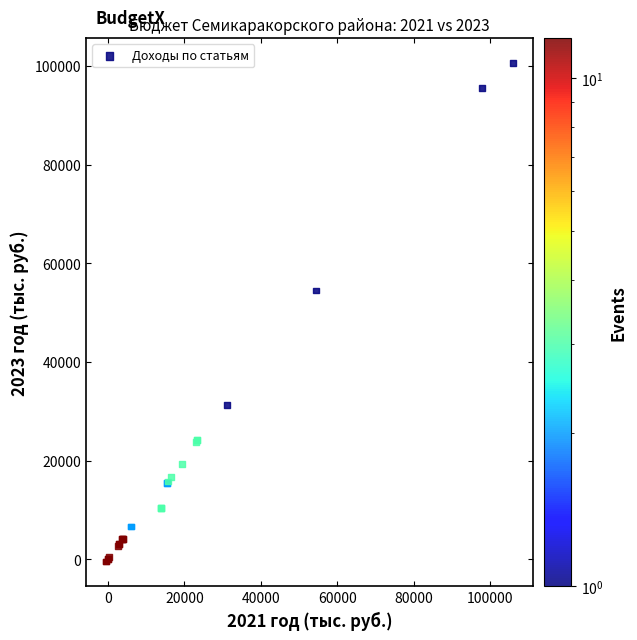

What Y value in the scatter plot is closest to 50075?

54487.0